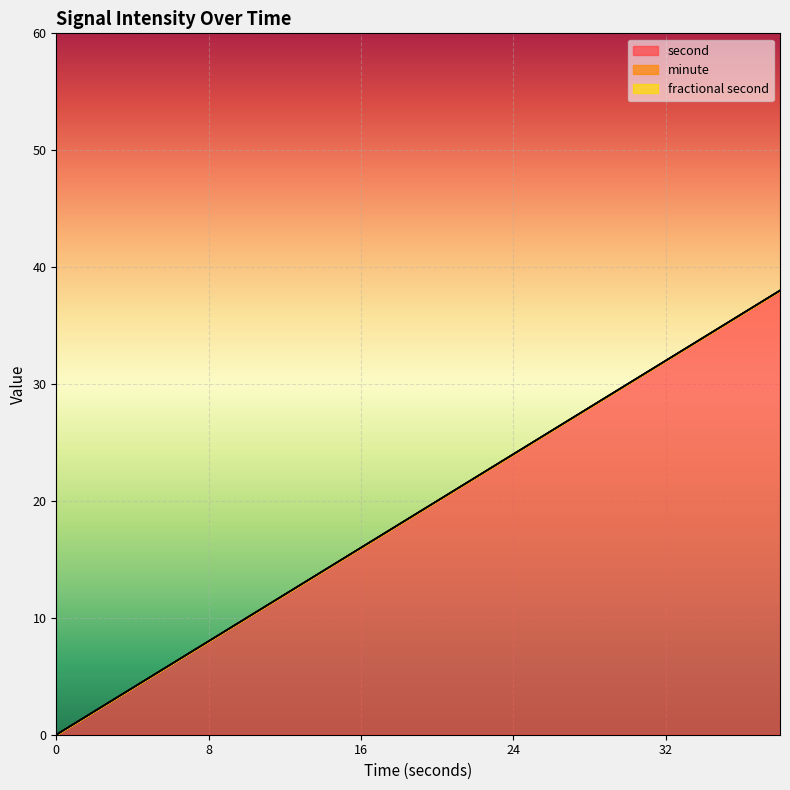

True or false: minute and fractional second intersect in this chart.

False